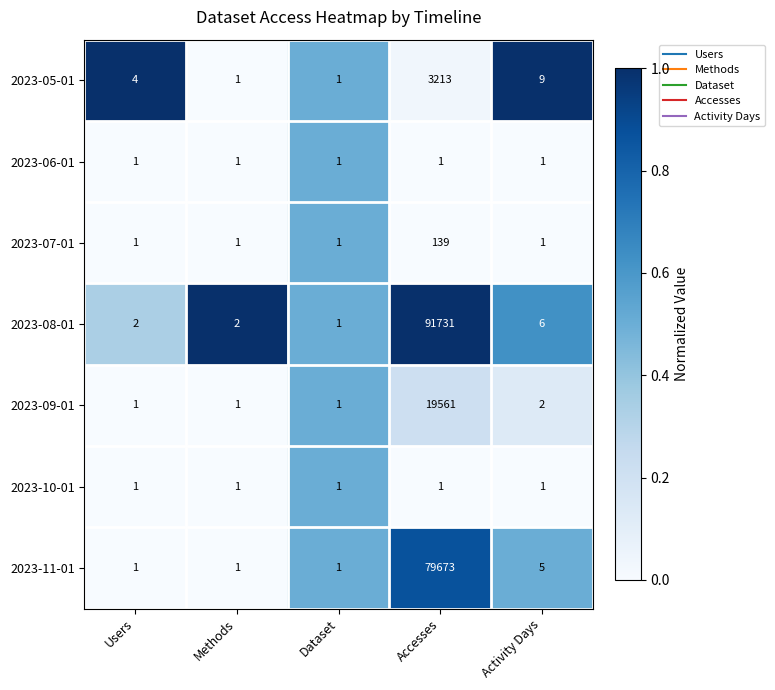

What is the maximum value for 2023-09-01?

19561